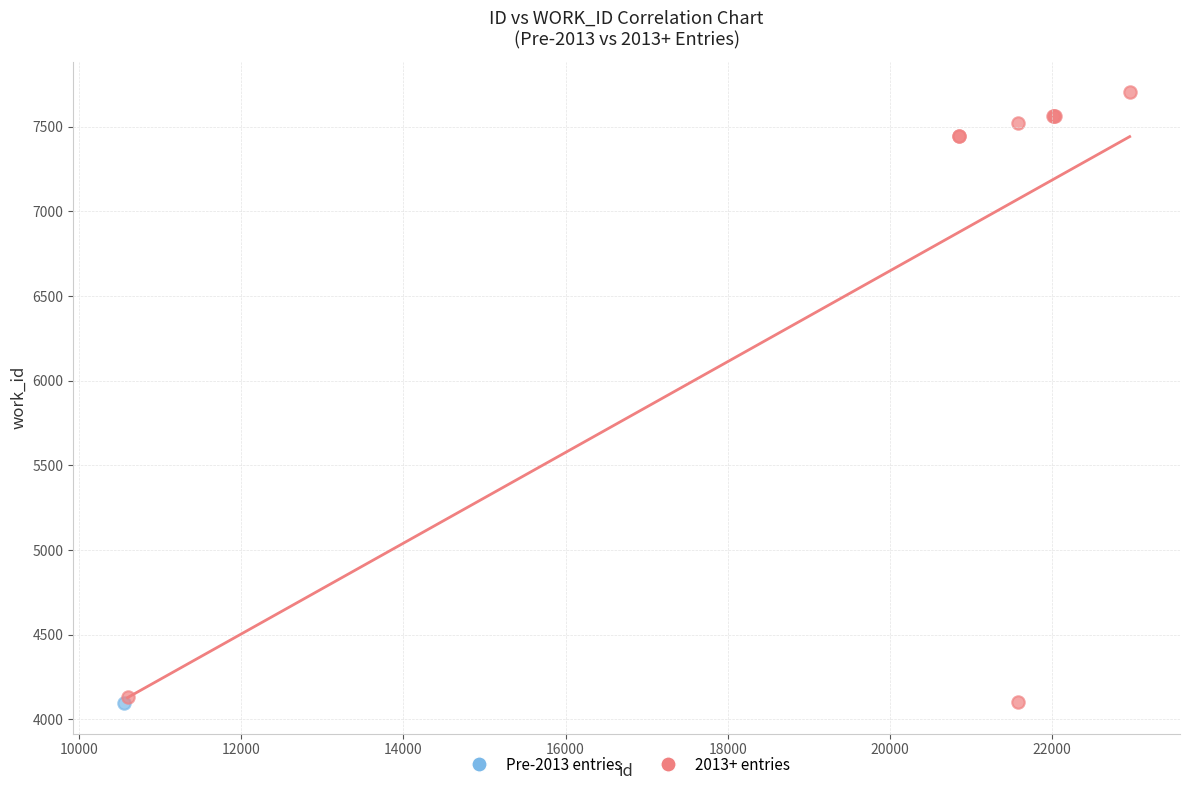

What are all the series names shown in the legend?

Pre-2013 entries, 2013+ entries